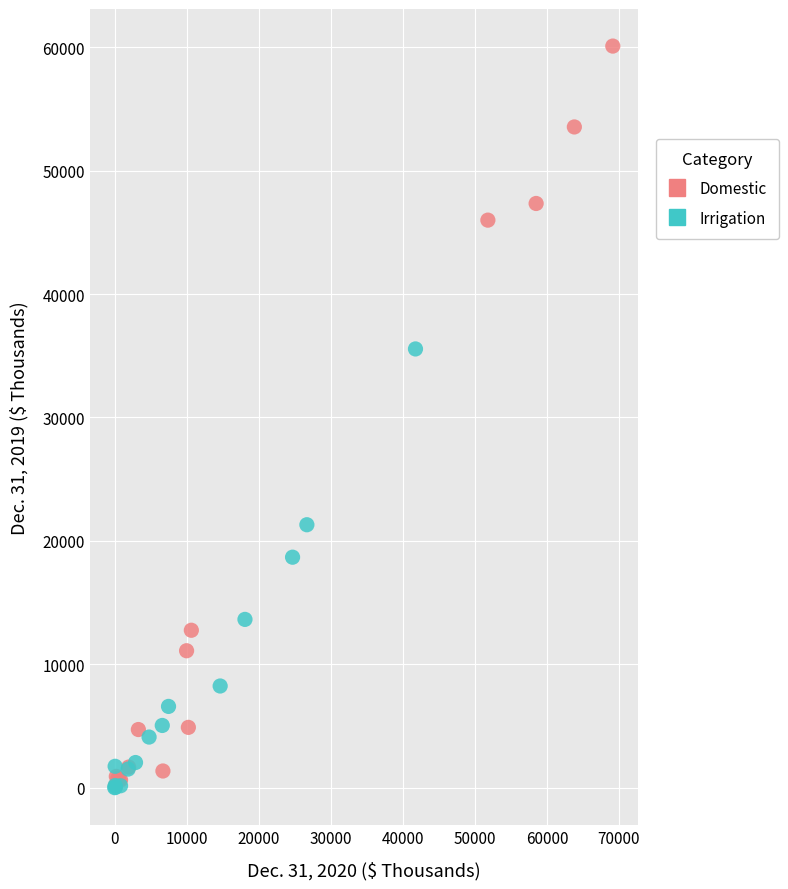

Which series has the largest Y range (max minus min)?

Domestic